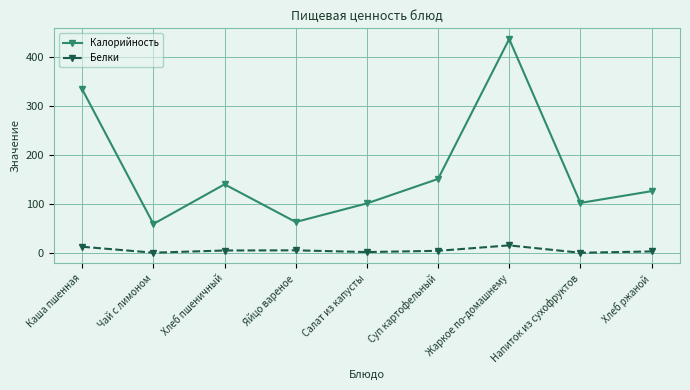

What position from the right is Чай с лимоном?

8